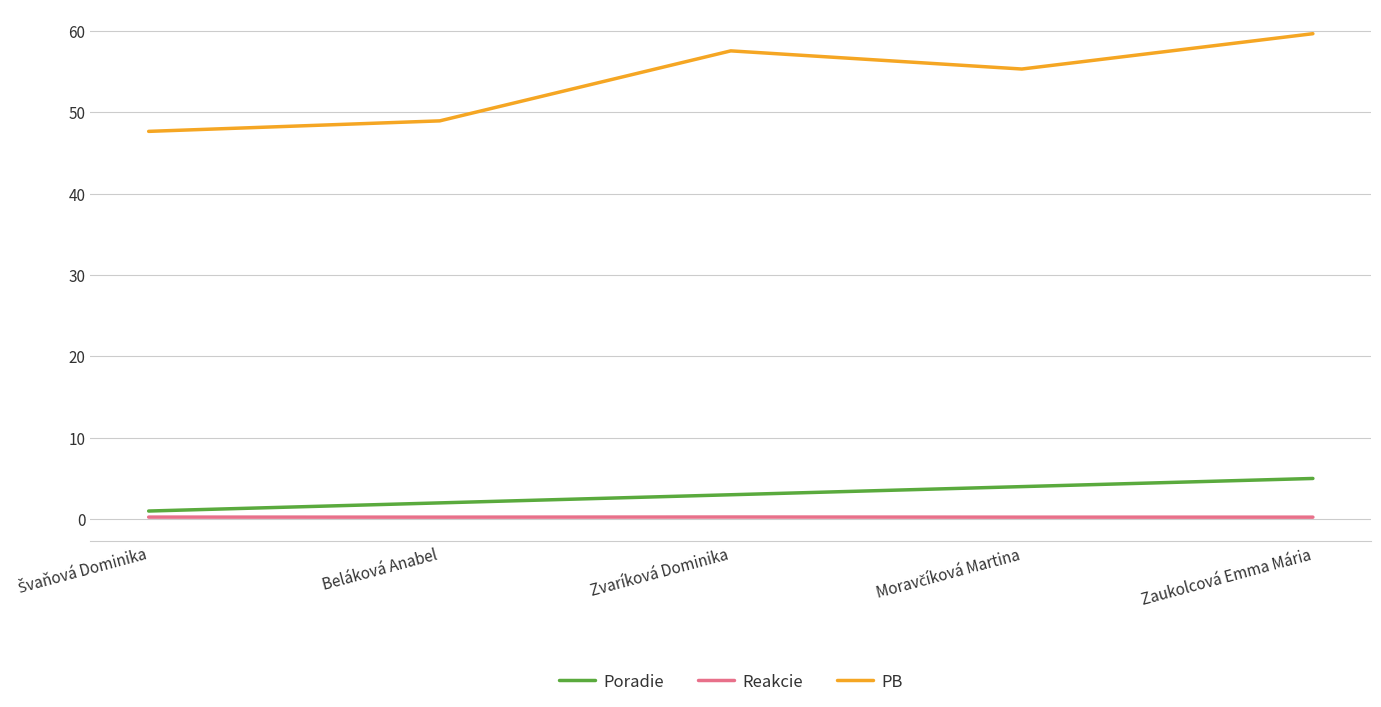

At which category is the sum across all series the highest?

Zaukolcová Emma Mária